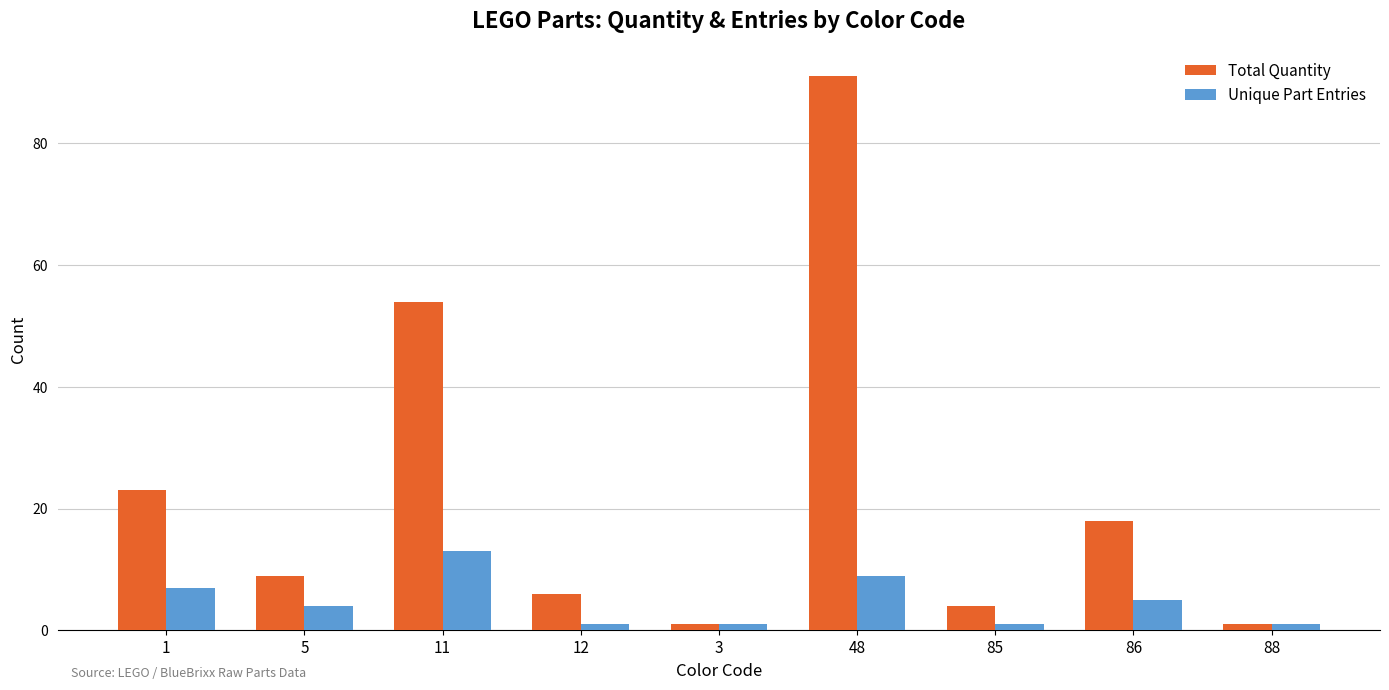

Which label corresponds to the largest value in the chart?

48